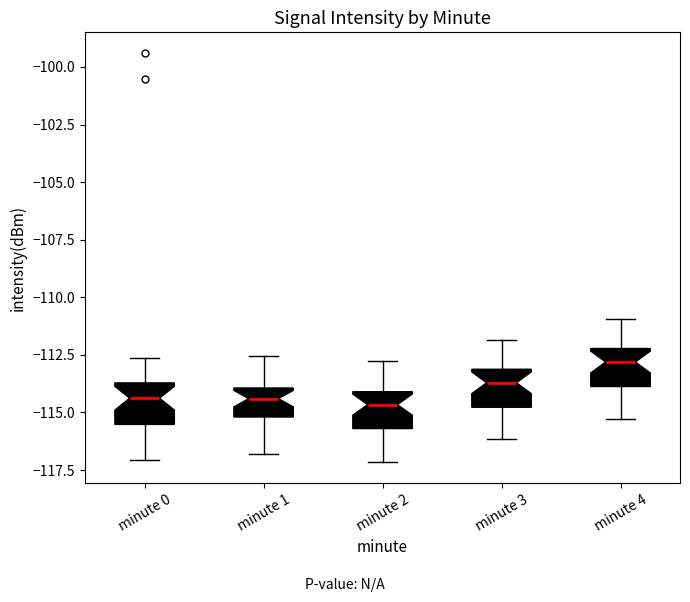

Which box has the highest median line?

minute 4